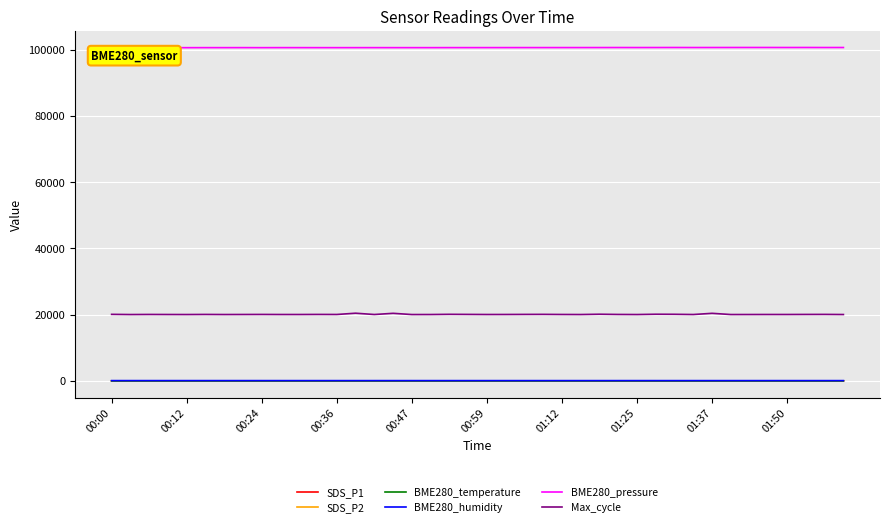

What is the maximum value shown in the chart?

100613.8